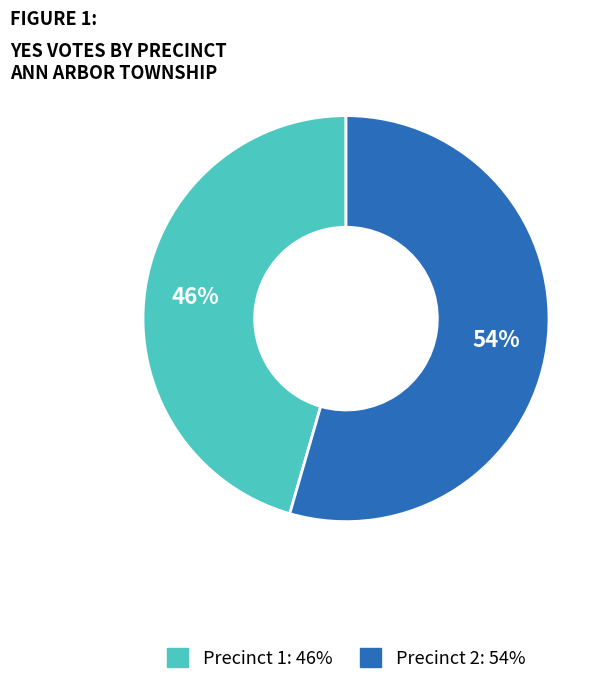

To the nearest percent, what is the average slice percentage?

50%